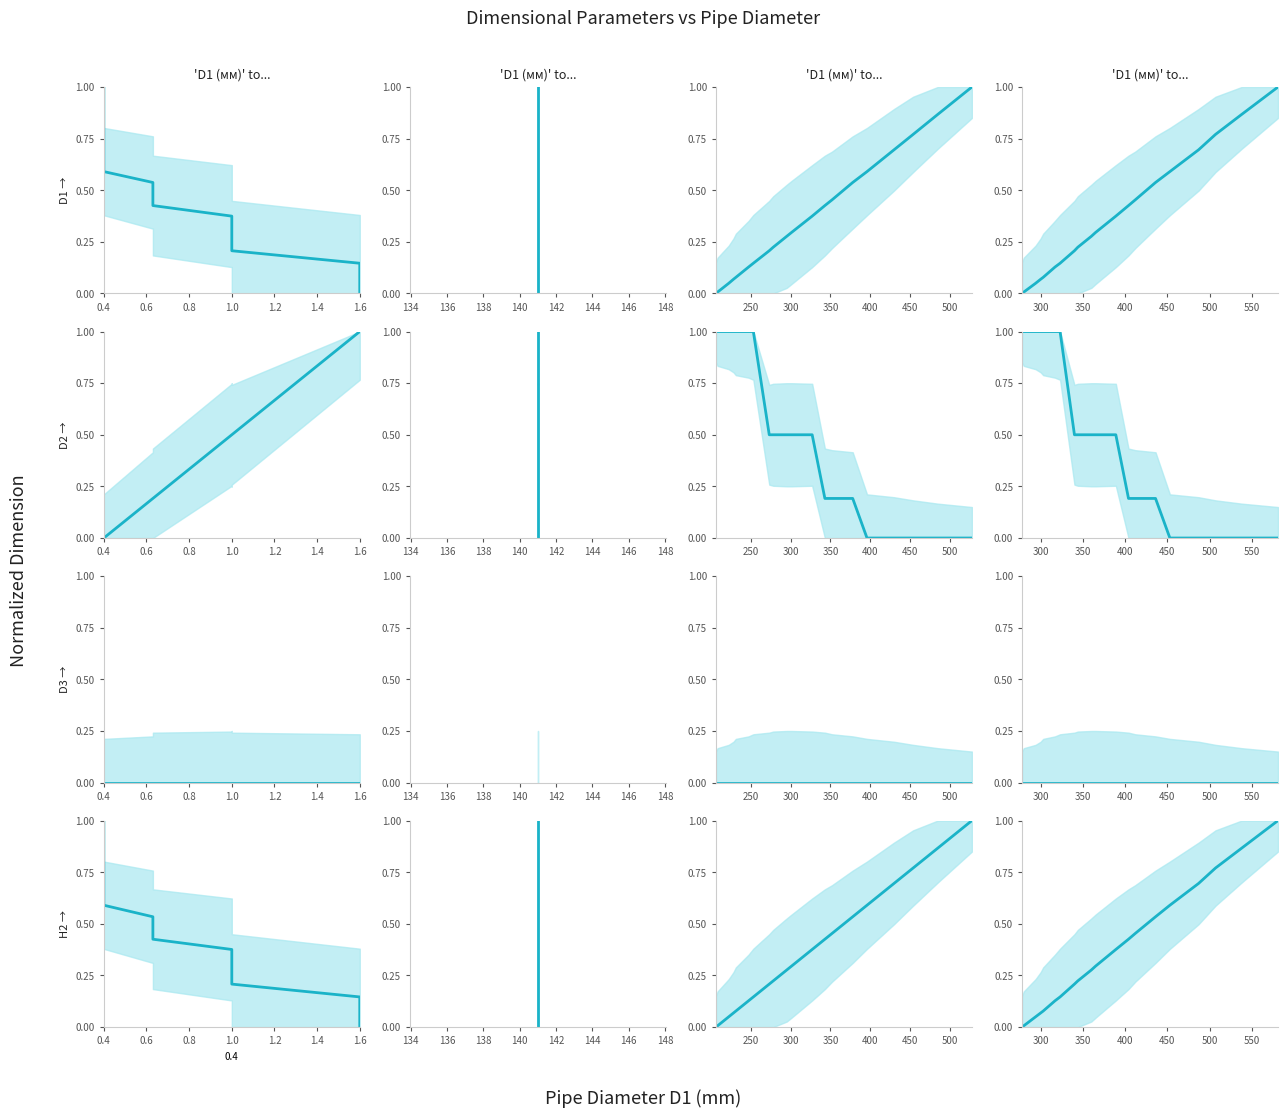

Does the chart display data point markers on the line(s)?

No